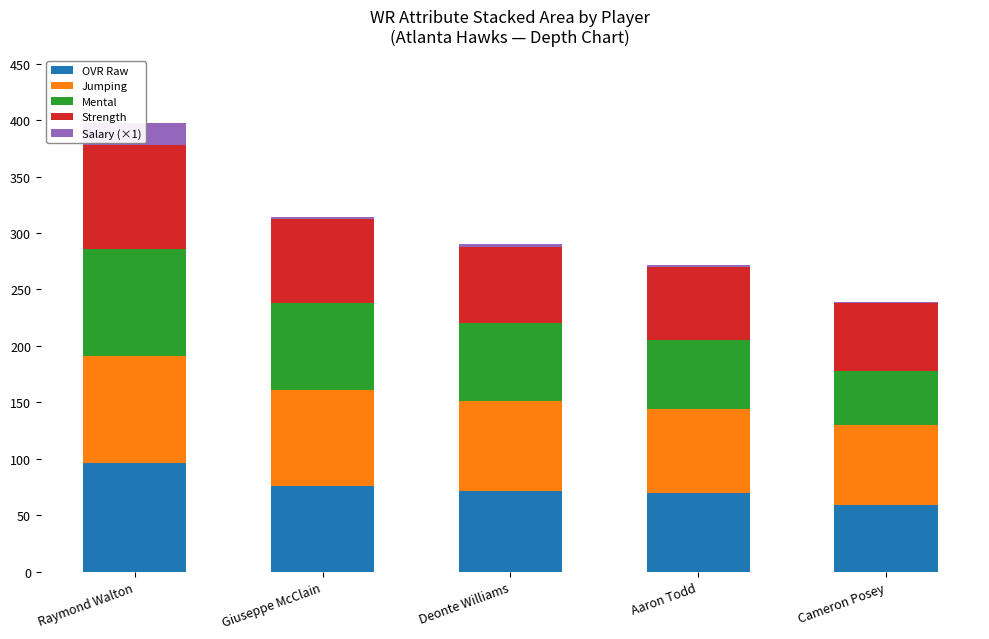

Rank the categories by Mental value from lowest to highest.

Cameron Posey, Aaron Todd, Deonte Williams, Giuseppe McClain, Raymond Walton